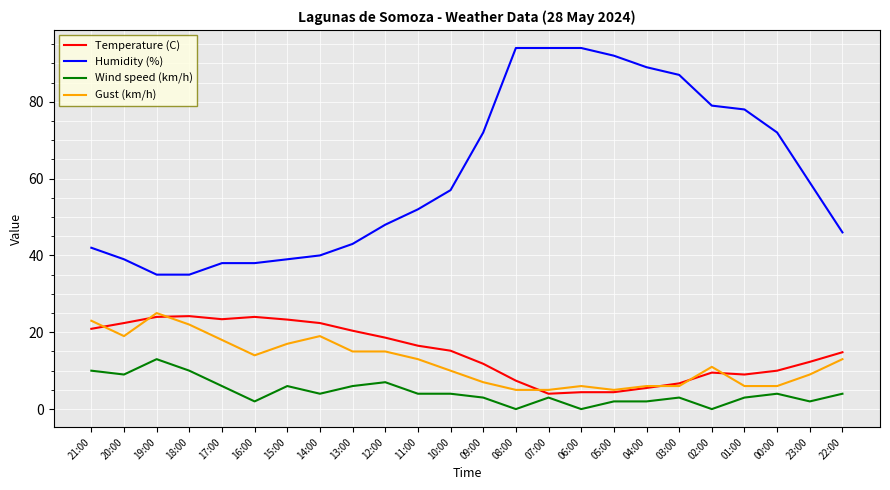

What is the maximum value for Gust (km/h)?

25.0